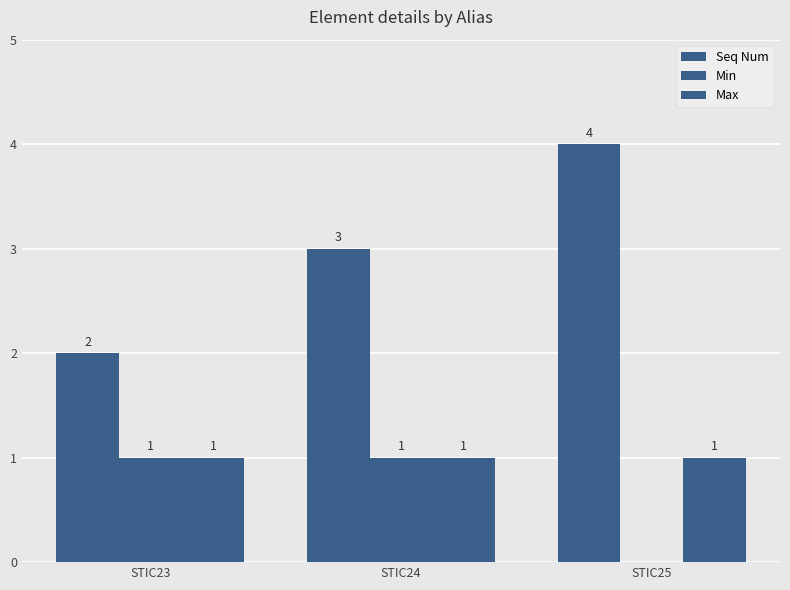

How many groups of bars are there?

3